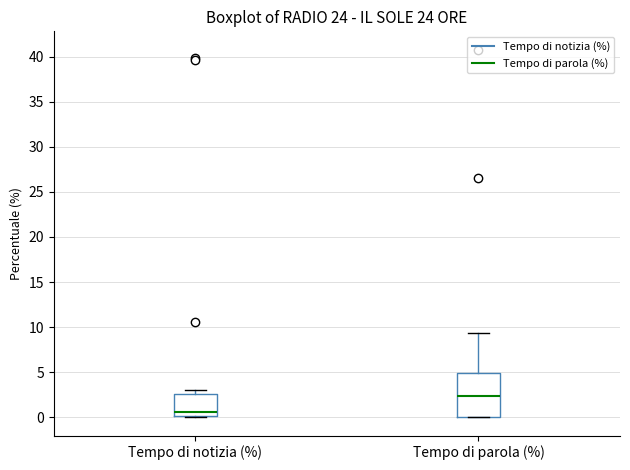

Reading left to right, read every box against the y-axis: the position of its median line, the range the box covers, and the ends of its whiskers. The values are not printed on the chart, so give them approximately, as read against the axis.

Tempo di notizia (%): median 0.5, box 0.0 to 2.5, whiskers 0.0 to 3.0
Tempo di parola (%): median 2.5, box 0.0 to 5.0, whiskers 0.0 to 9.5